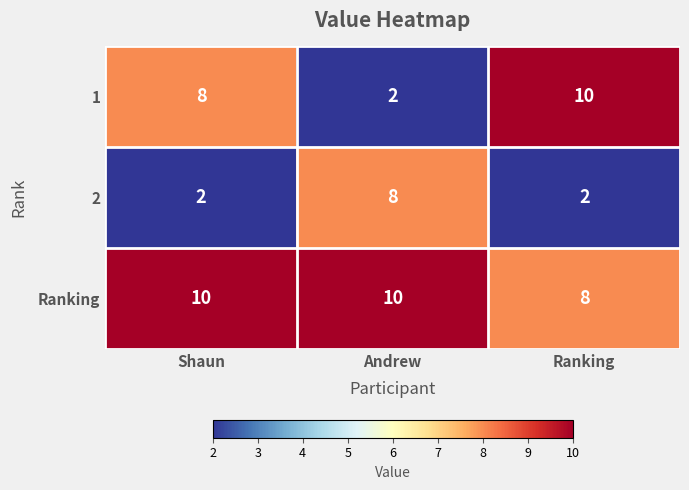

At Shaun, list the series in order from largest to smallest.

Ranking, 1, 2